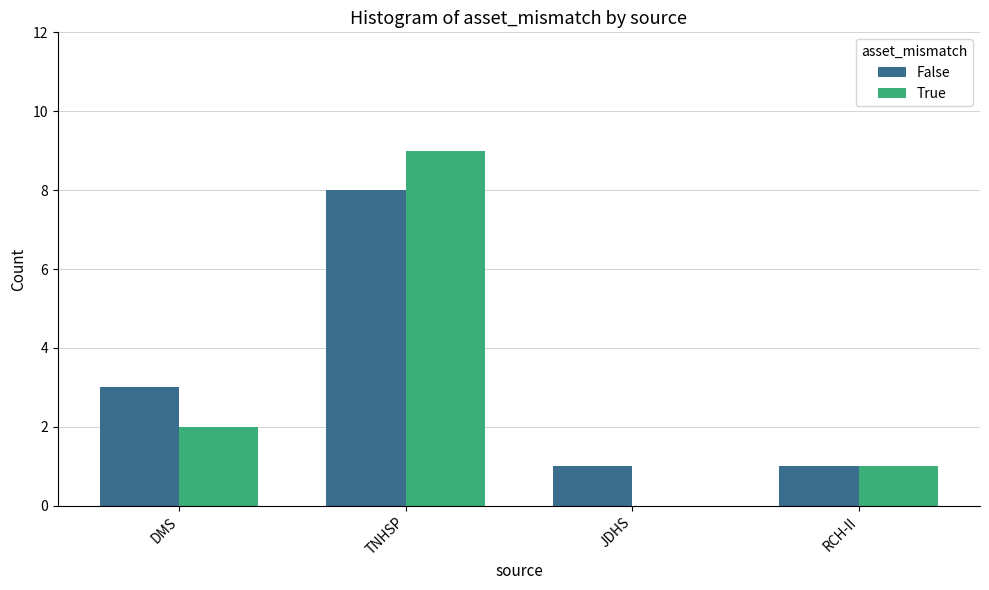

What value does the False series have at JDHS?

1